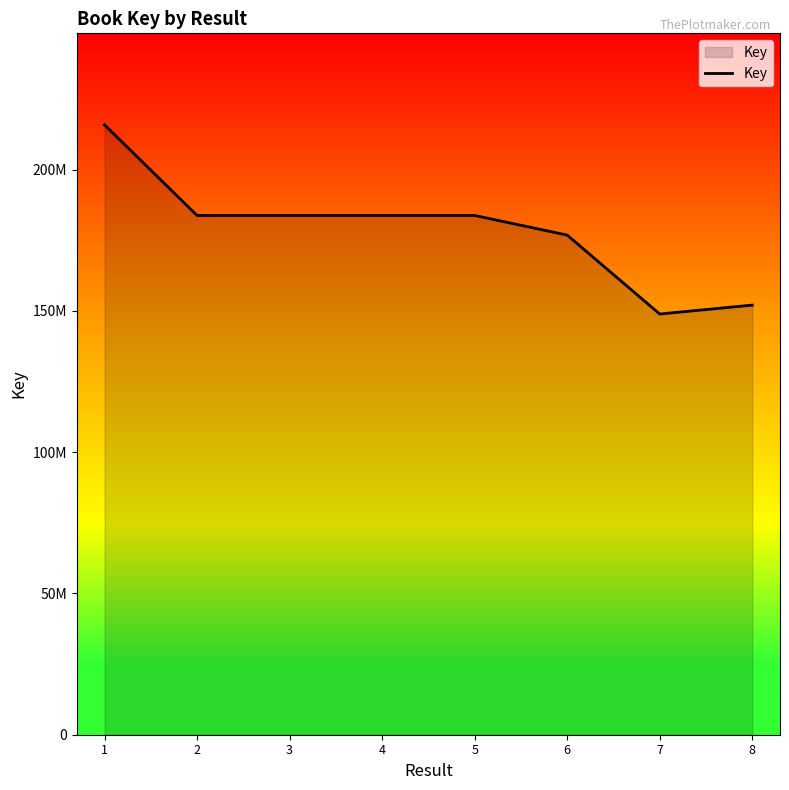

What is the value of the 6th point from the left?

176861304